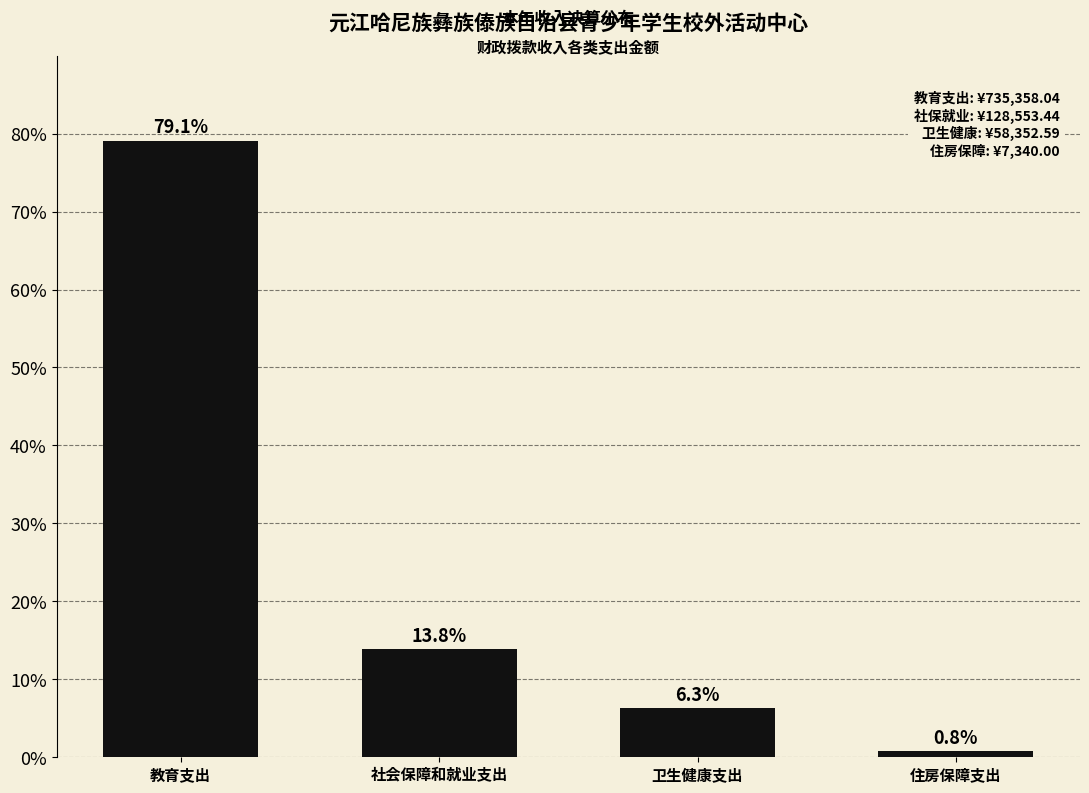

Reading right to left, what are all the values shown in this chart?

住房保障支出=0.8	卫生健康支出=6.3	社会保障和就业支出=13.8	教育支出=79.1